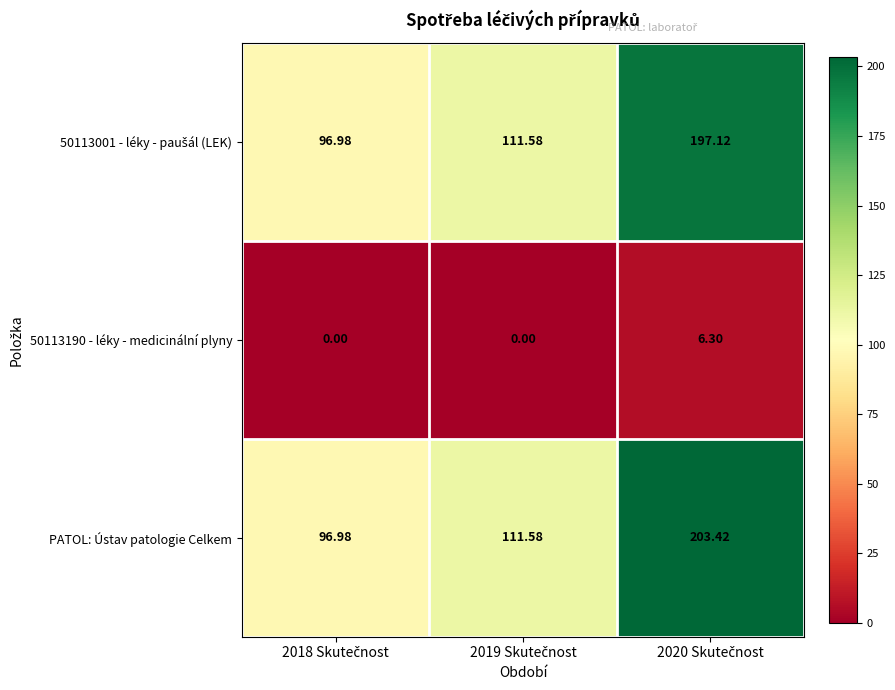

Which series has the largest range (max minus min)?

PATOL: Ústav patologie Celkem